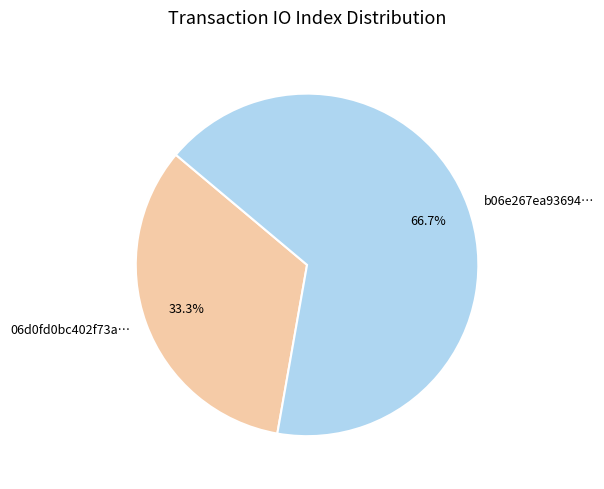

What percentage is NOT represented by 06d0fd0bc402f73a…?

66.7%